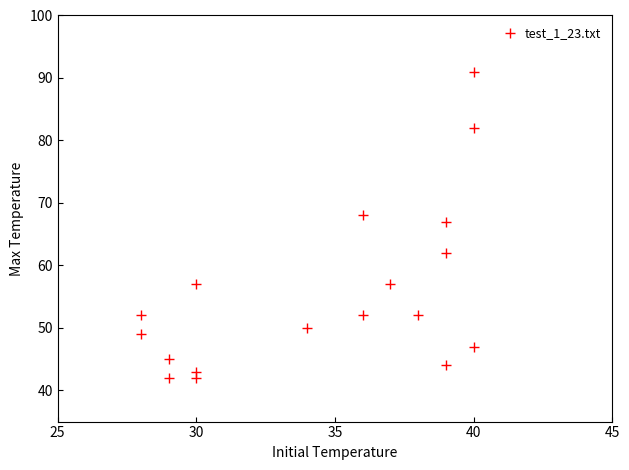

What Y value in the scatter plot is closest to 66?

67